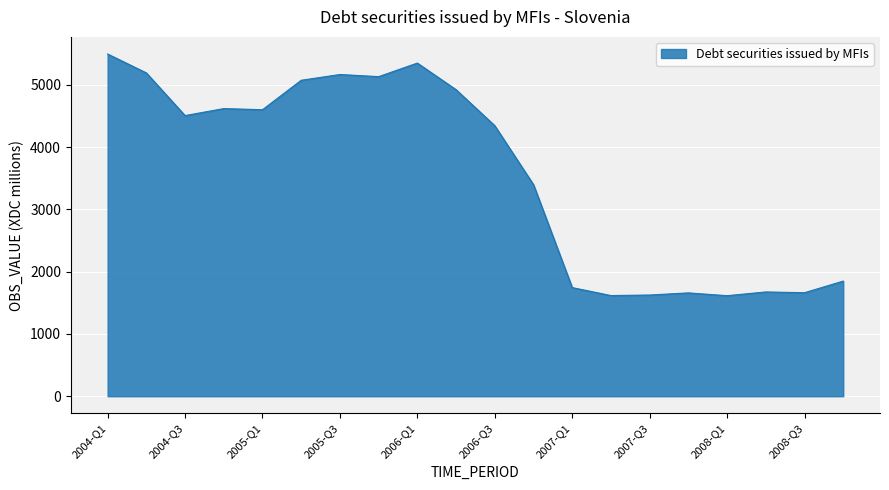

What is the smallest value displayed?

1613.6